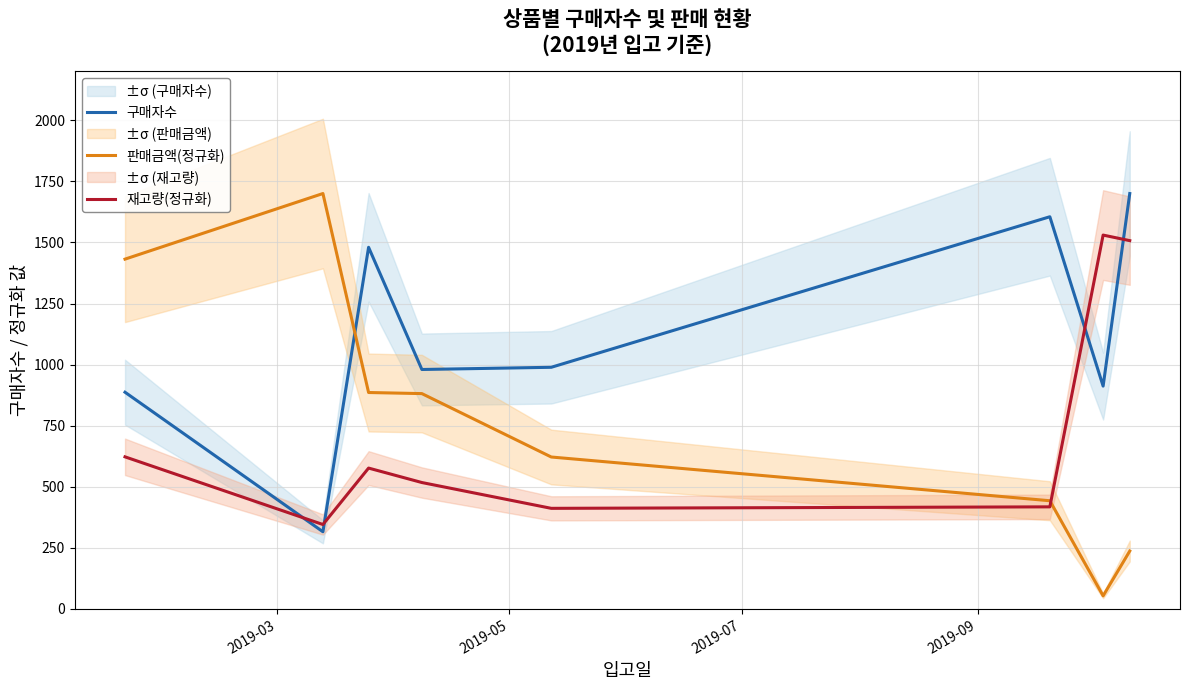

What is the minimum value for 판매금액(정규화)?

53.7